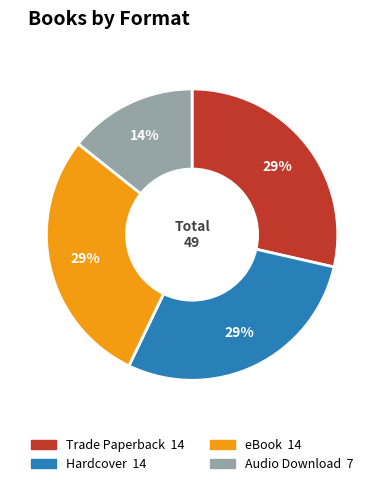

Which category has the smallest portion of the pie?

Audio Download